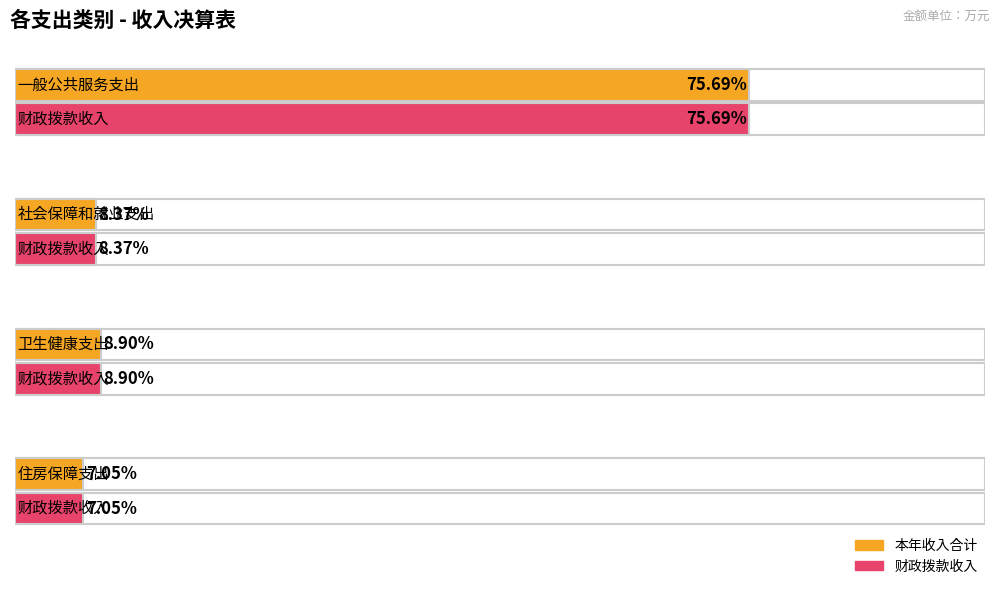

Is the value of 本年收入合计 at 卫生健康支出 greater than the value of 财政拨款收入 at 一般公共服务支出?

No